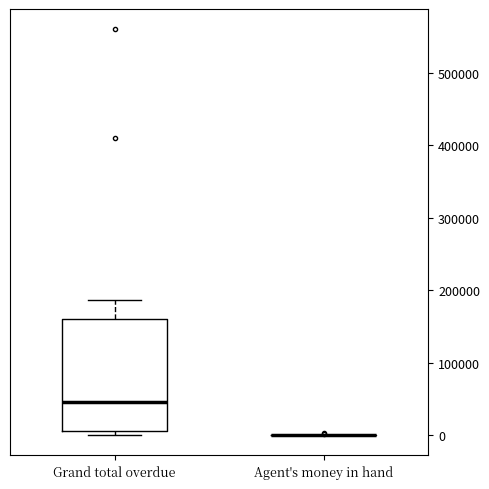

Which box is the tallest, from its lower edge to its upper edge?

Grand total overdue